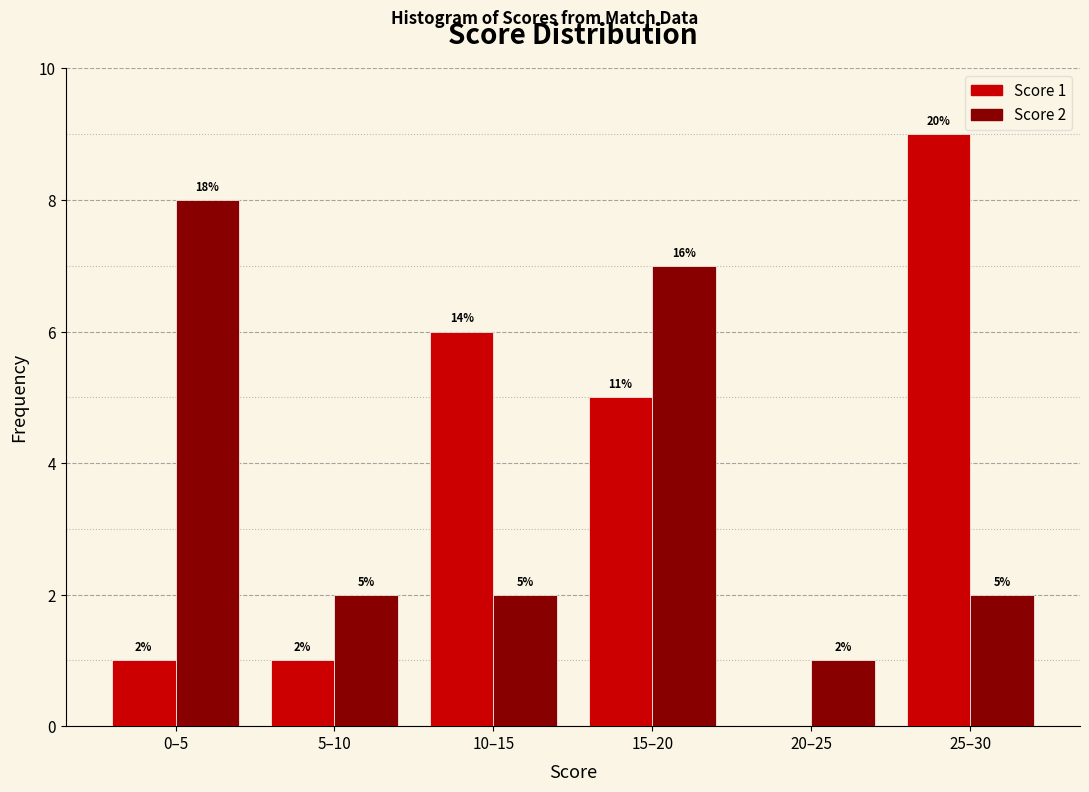

Reading right to left, extract all data points from this chart.

Score 1: 25–30=9	20–25=0	15–20=5	10–15=6	5–10=1	0–5=1
Score 2: 25–30=2	20–25=1	15–20=7	10–15=2	5–10=2	0–5=8